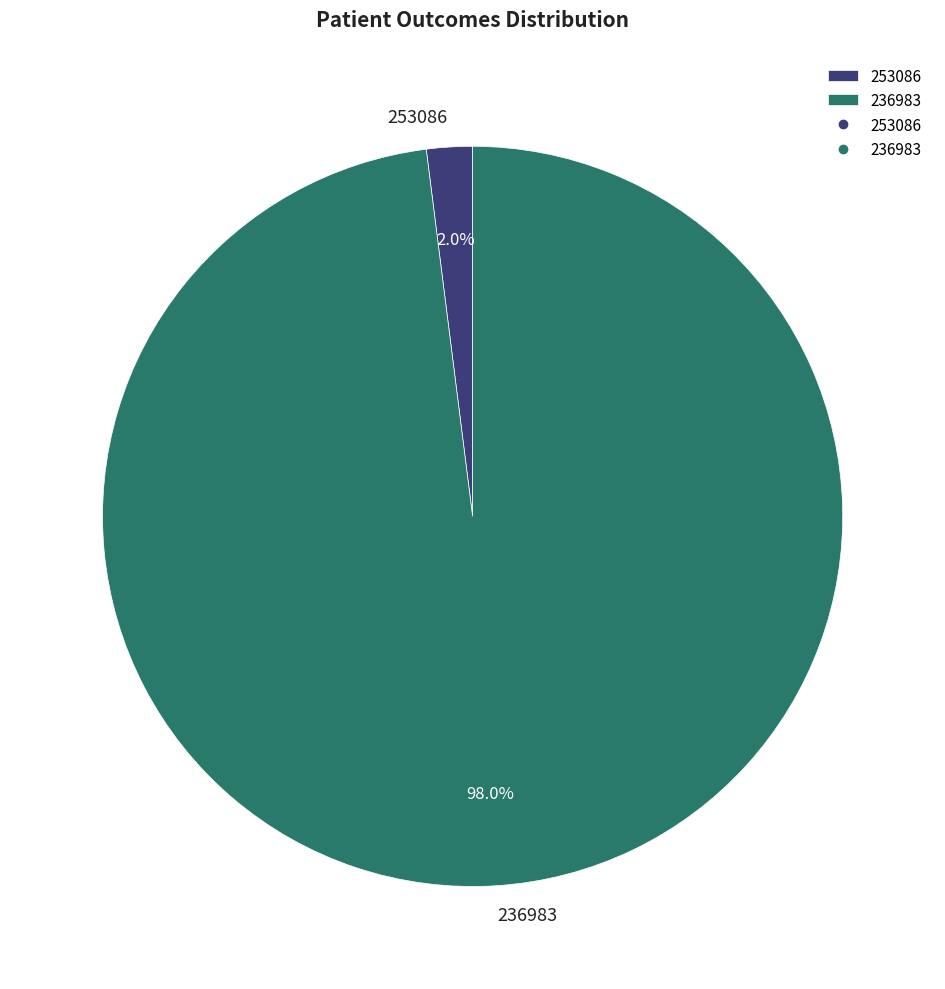

To the nearest percent, what percentage of the pie is 236983?

98%